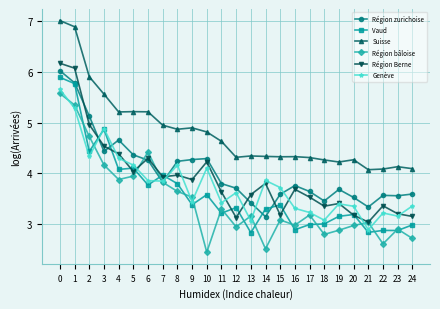

What is the difference between the highest and lowest values at 6?

1.4